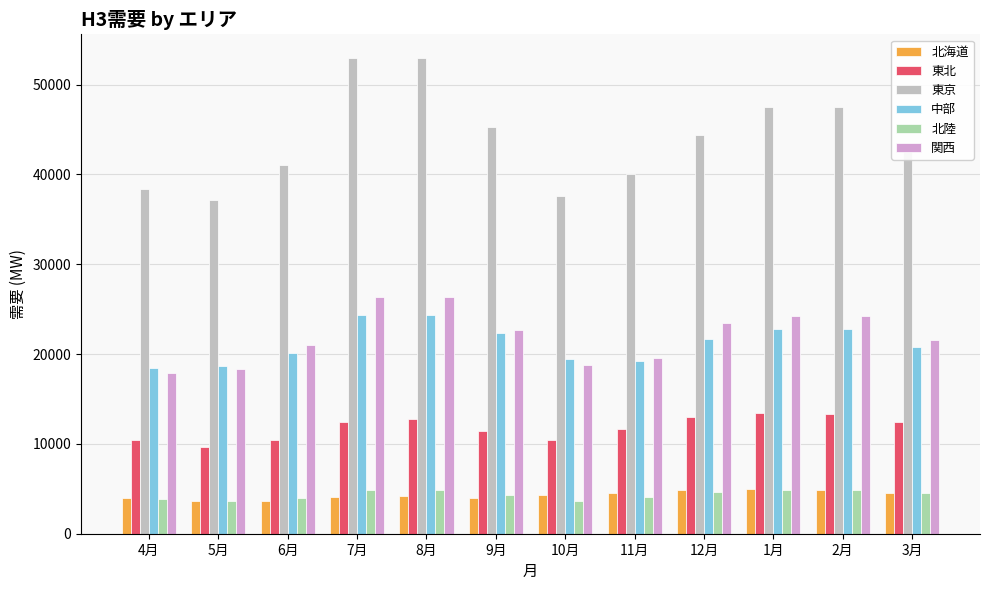

Is the value of 東京 at 4月 greater than the value of 関西 at 7月?

Yes